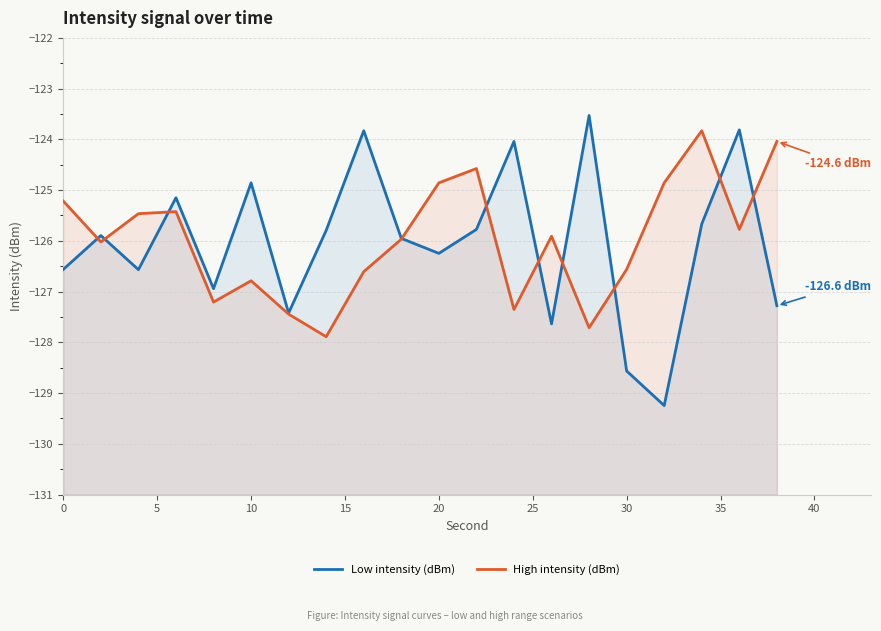

Does the chart display data point markers on the line(s)?

No